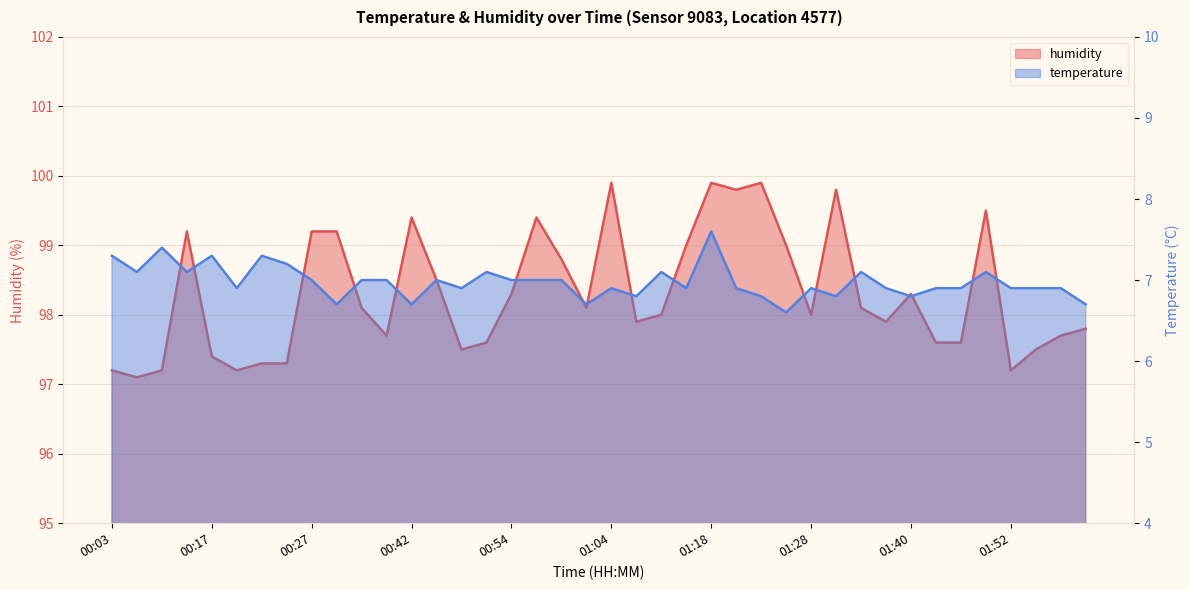

Which series changed the most between 01:23 and 01:47?

humidity